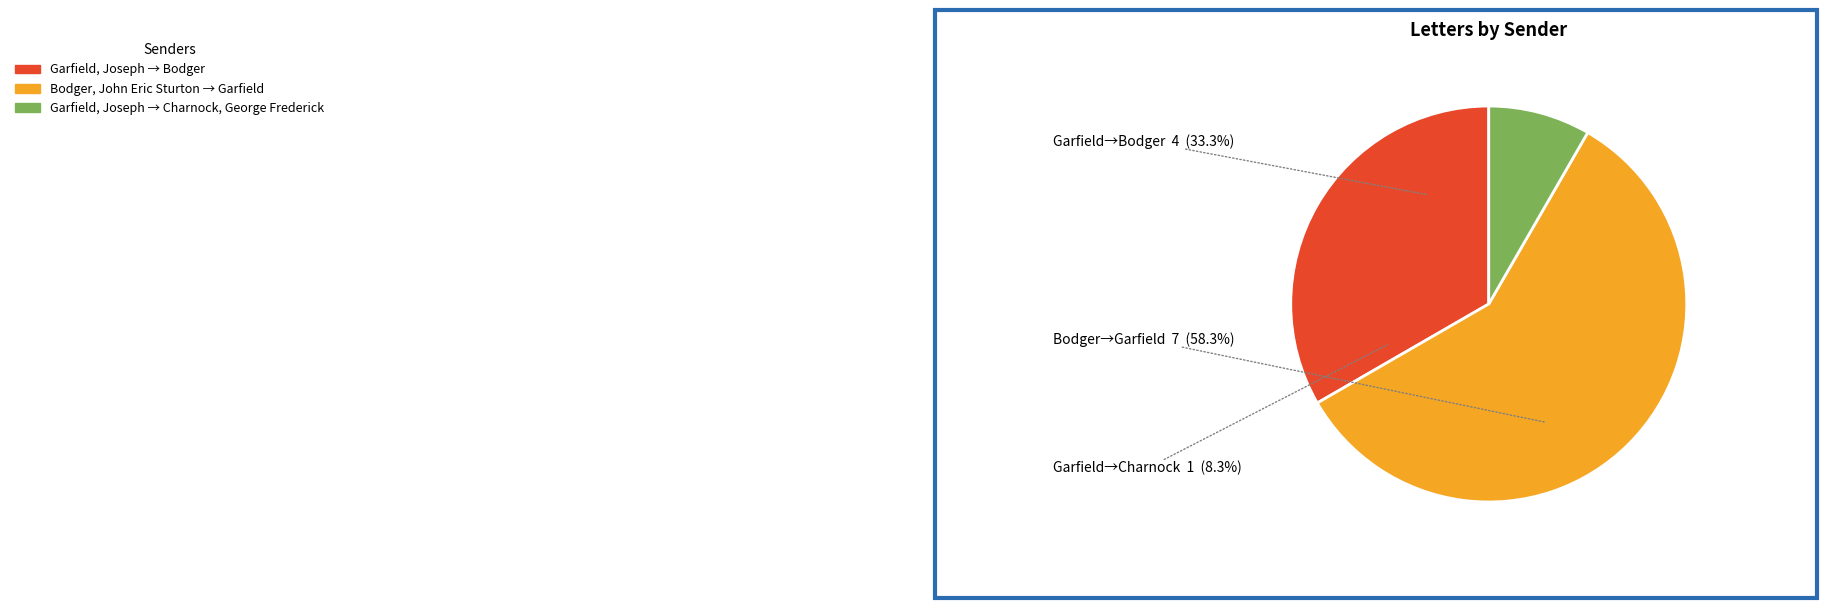

Combined, do Garfield, Joseph and Garfield, Joseph to Charnock account for over 50%?

No